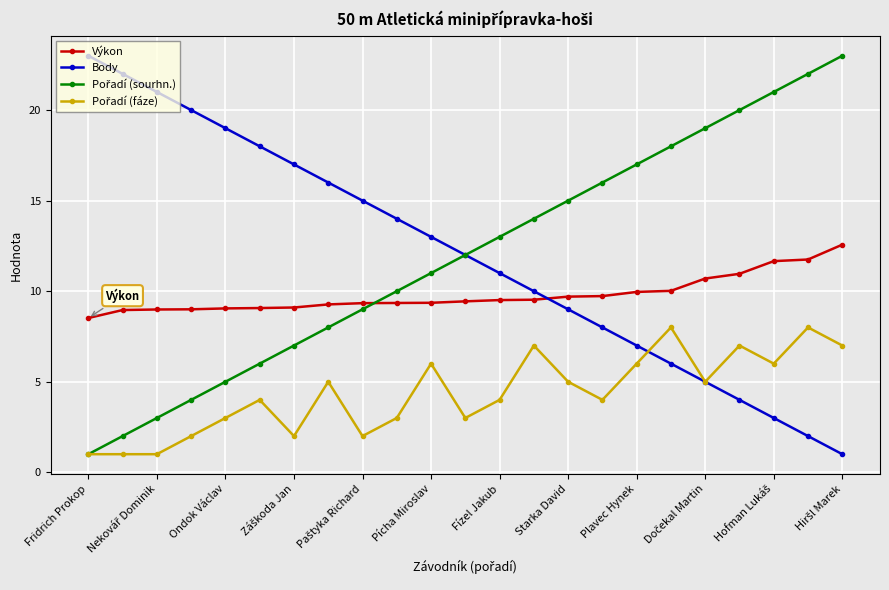

How many times do Body and Výkon cross each other?

1